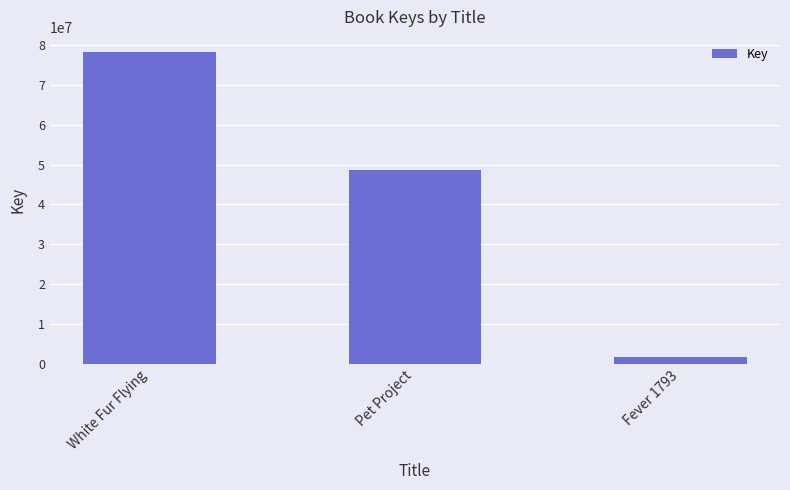

Reading right to left, extract all data points from this chart.

1791910	48581716	78141489